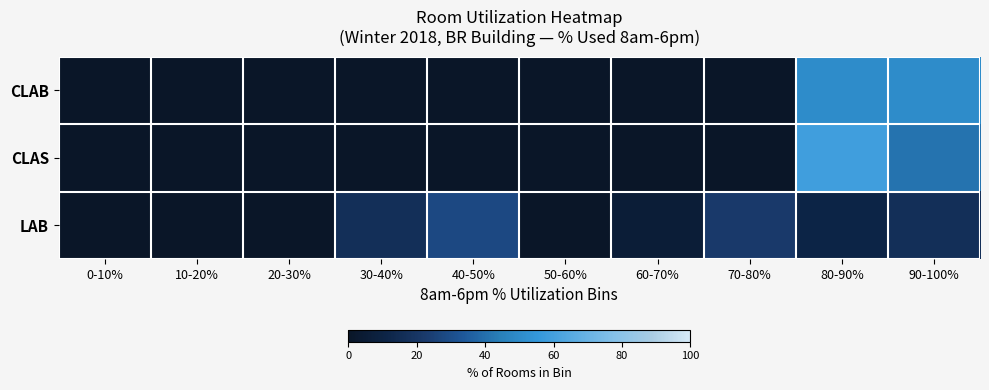

Which category has the highest value across all series?

80-90%